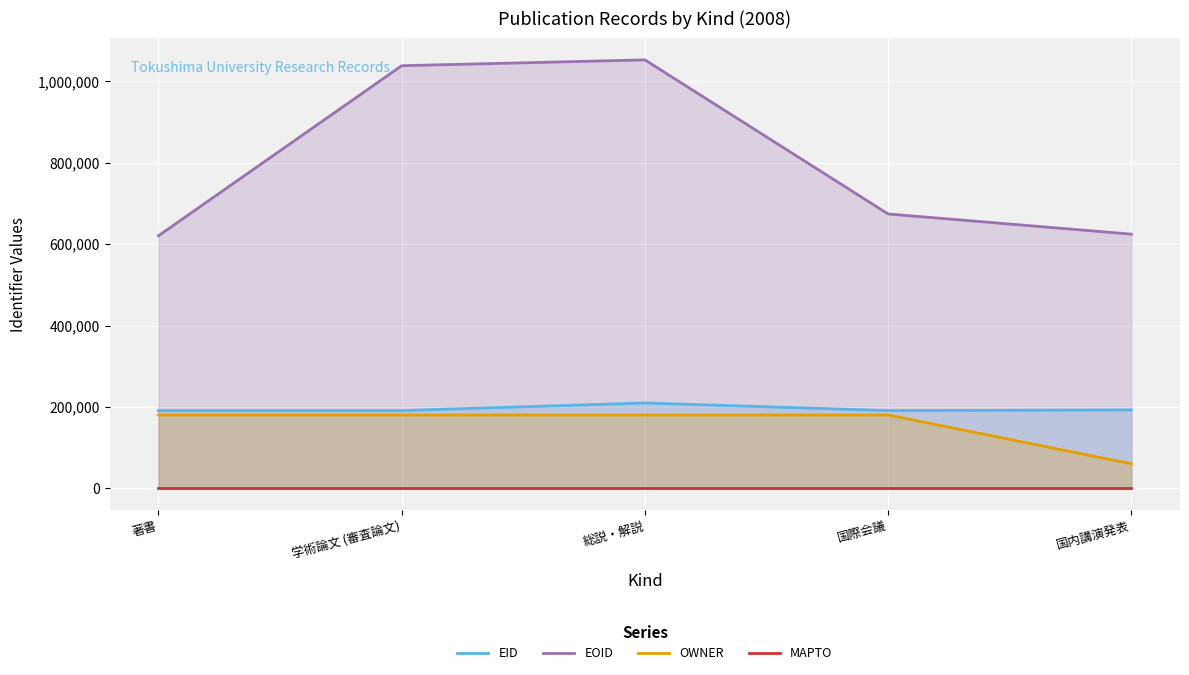

Count the number of categories in the chart.

5